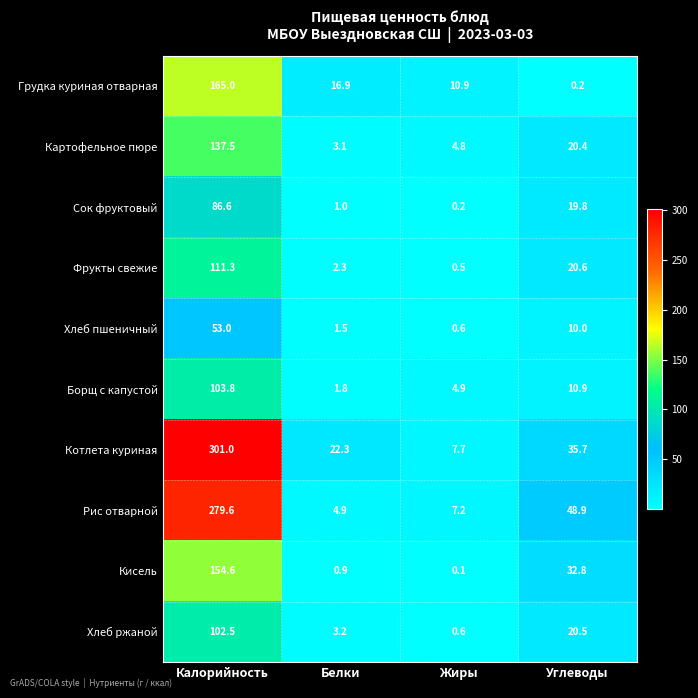

Is it true that Котлета куриная equals 13.6 at Жиры?

False